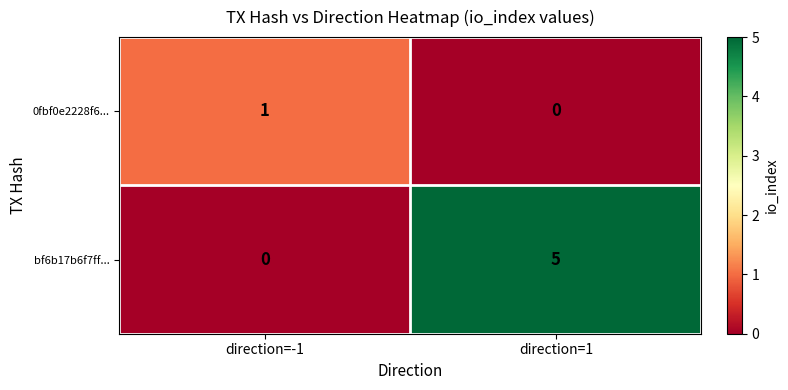

Is the value of bf6b17b6f7ff... at direction=1 greater than the value of 0fbf0e2228f6... at direction=1?

Yes